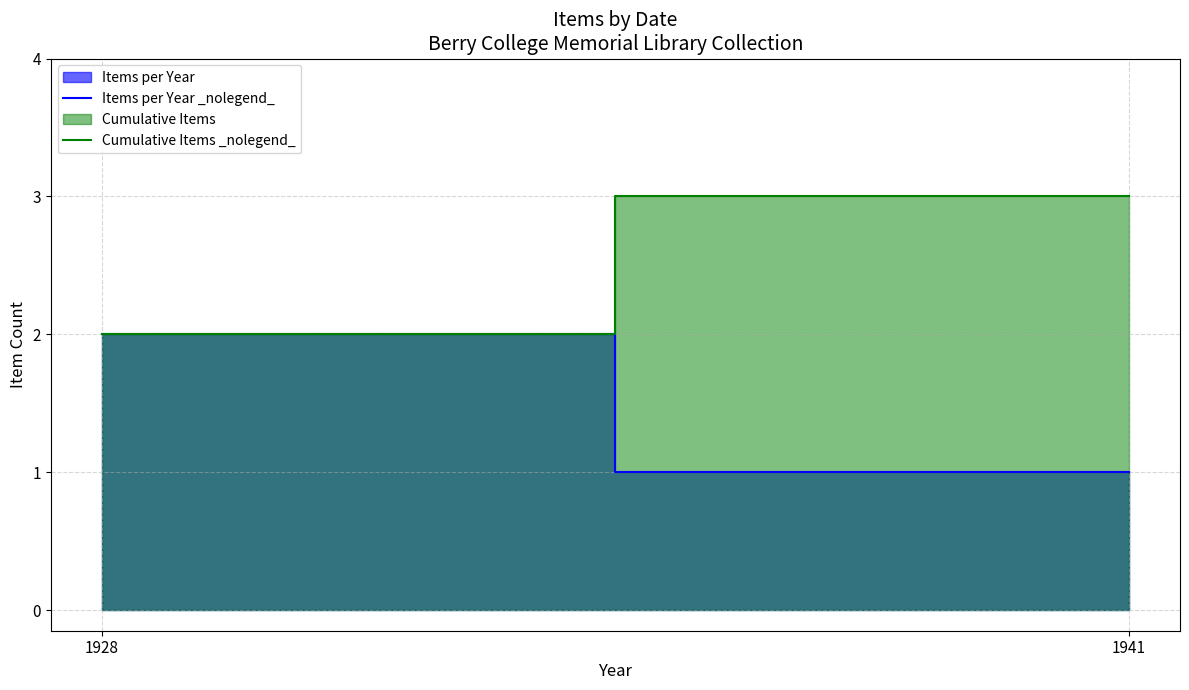

Between 1928 and 1941, which series saw the biggest shift?

Items per Year _nolegend_